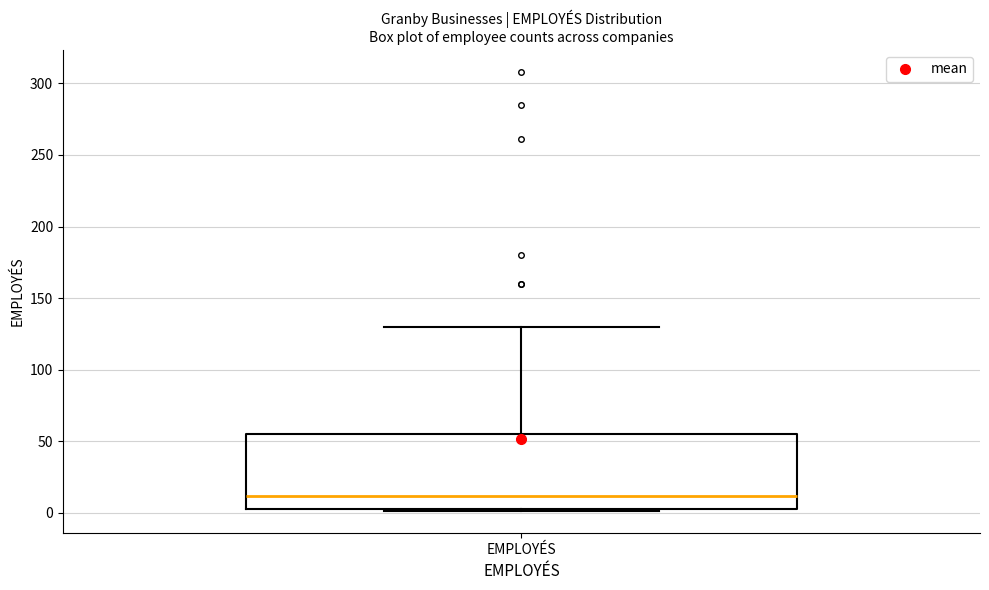

Where is the lower edge of the box for EMPLOYÉS on the y-axis? The values are not printed on the chart, so give them approximately, as read against the axis.

5